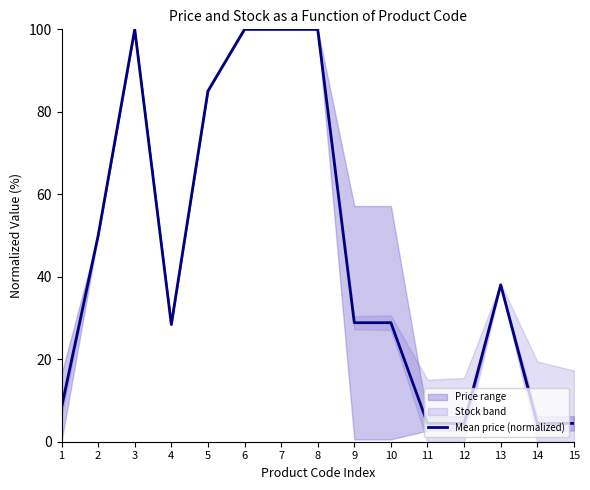

What value does the data have at 9?

28.9